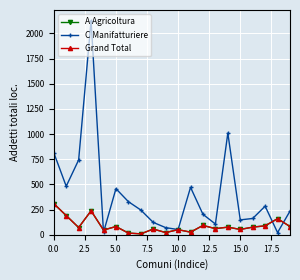

Does the chart have visible grid lines?

Yes